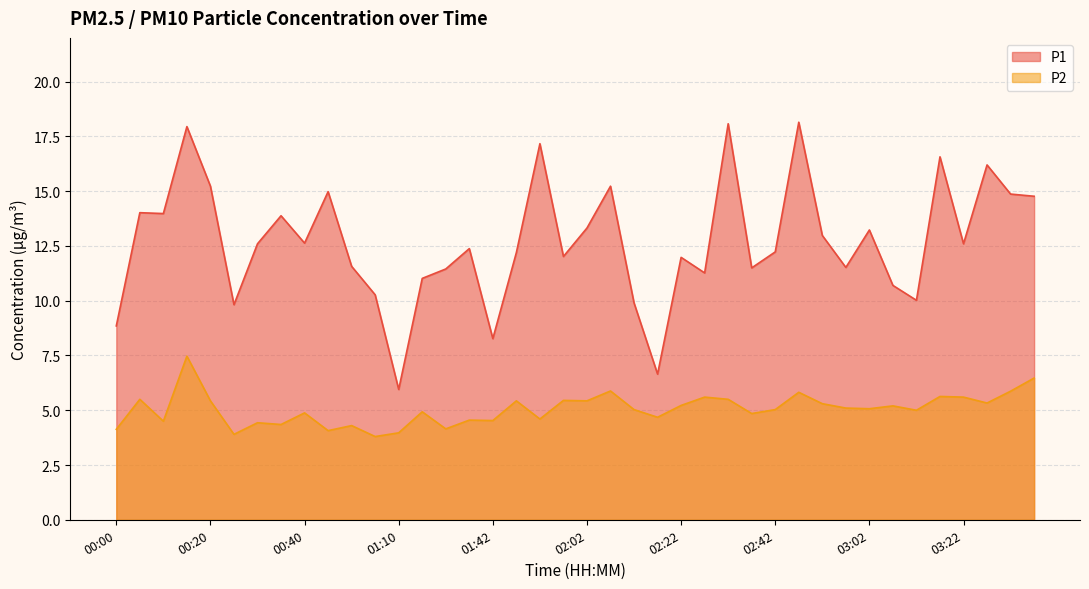

What is the label of the 12th point from the left?

01:05